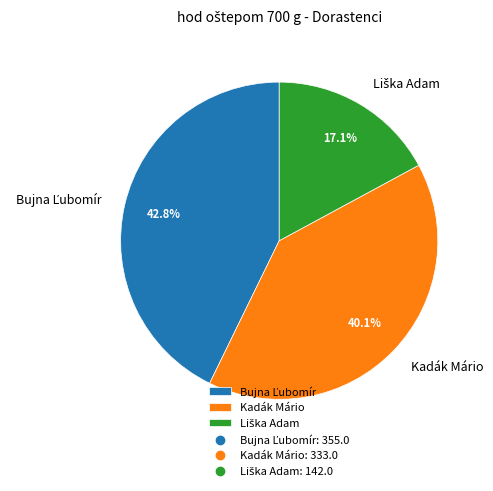

How much of the chart is everything except Kadák Mário?

59.9%